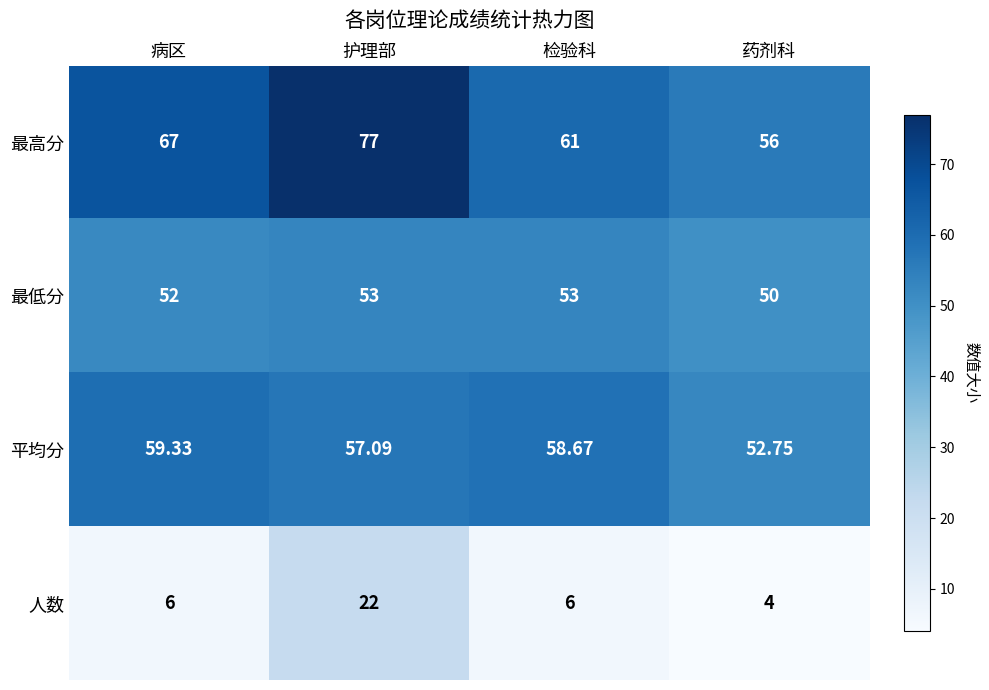

Which category has the lowest value across all series?

药剂科